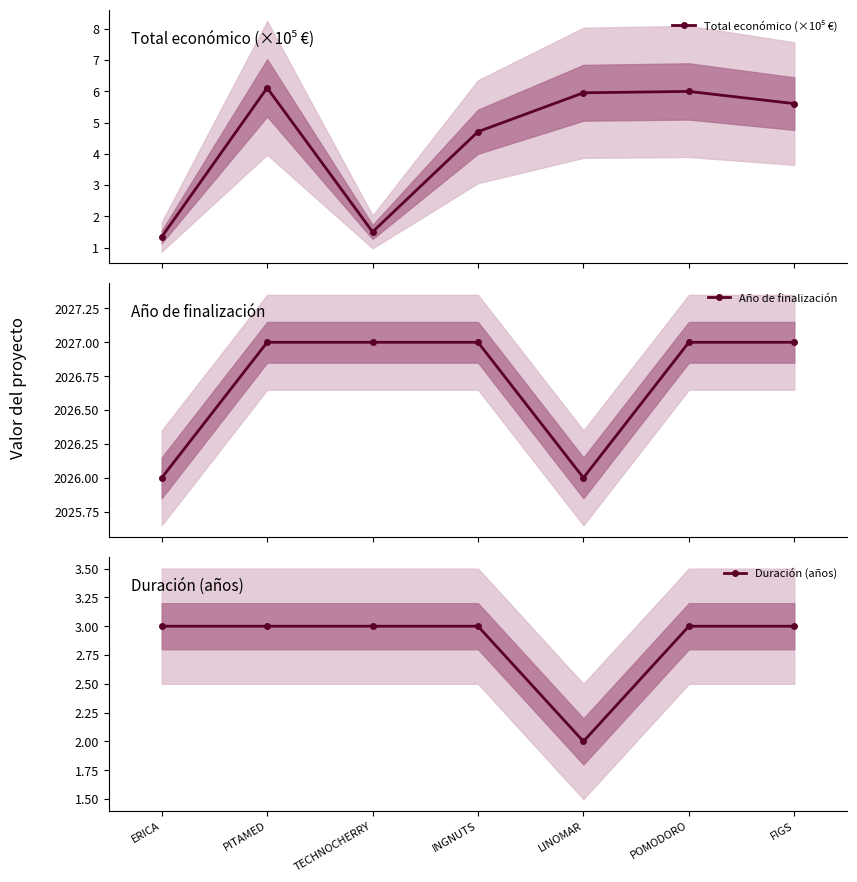

The value of Año de finalización at TECHNOCHERRY is 2027.0. True or false?

True